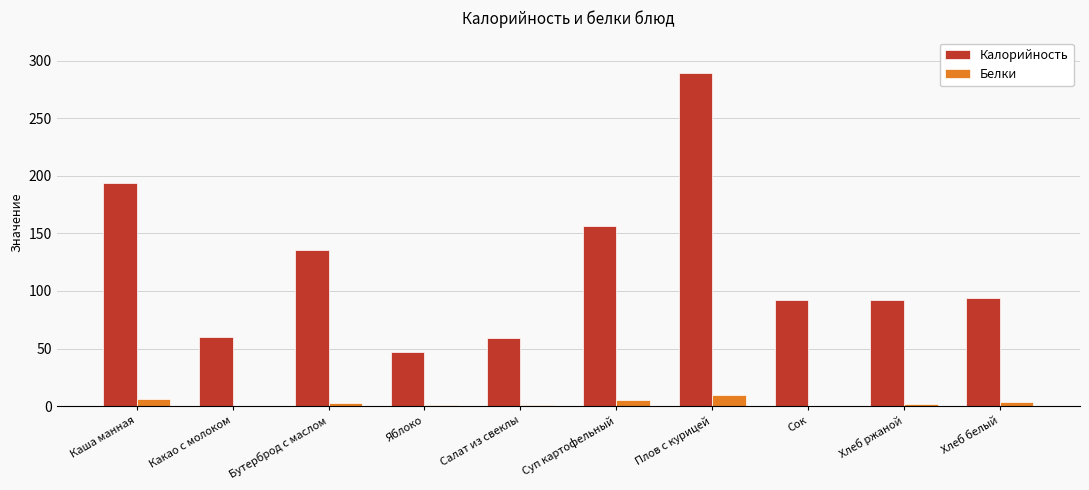

Which category has the highest value across all series?

Плов с курицей